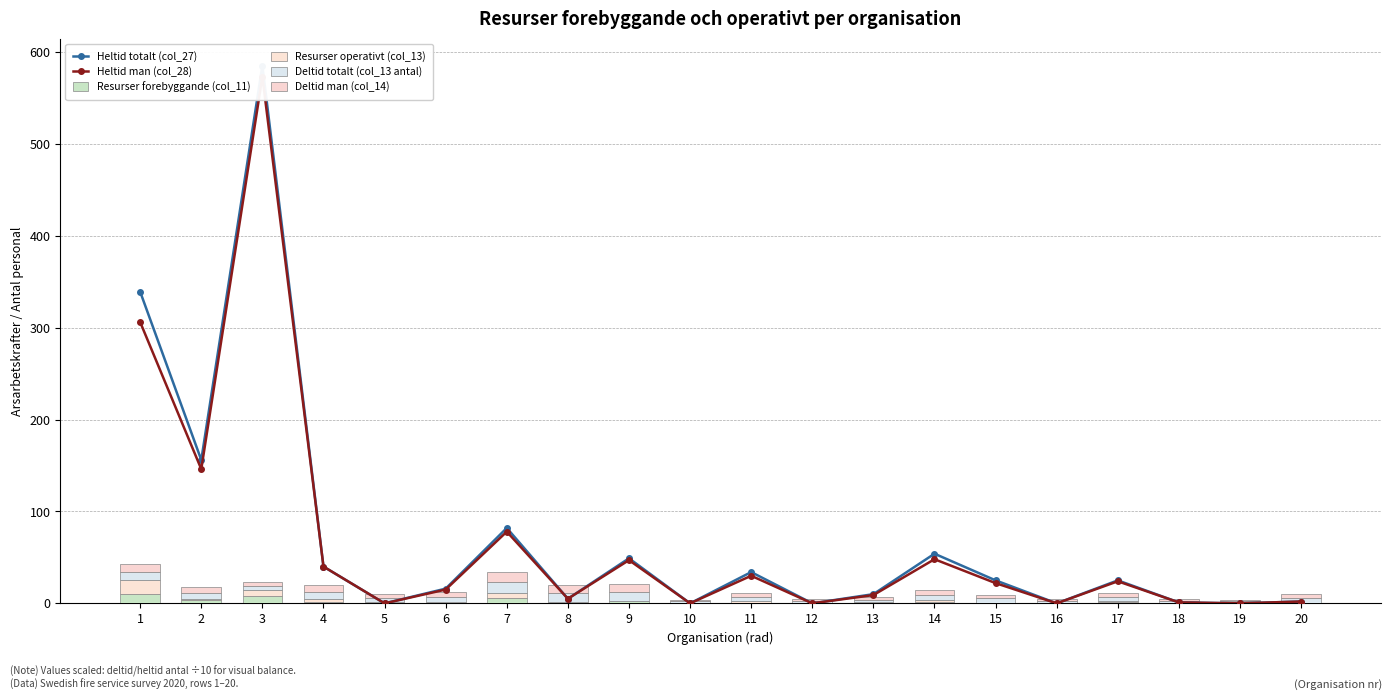

What is the difference between the highest and lowest values at 11?

33.3